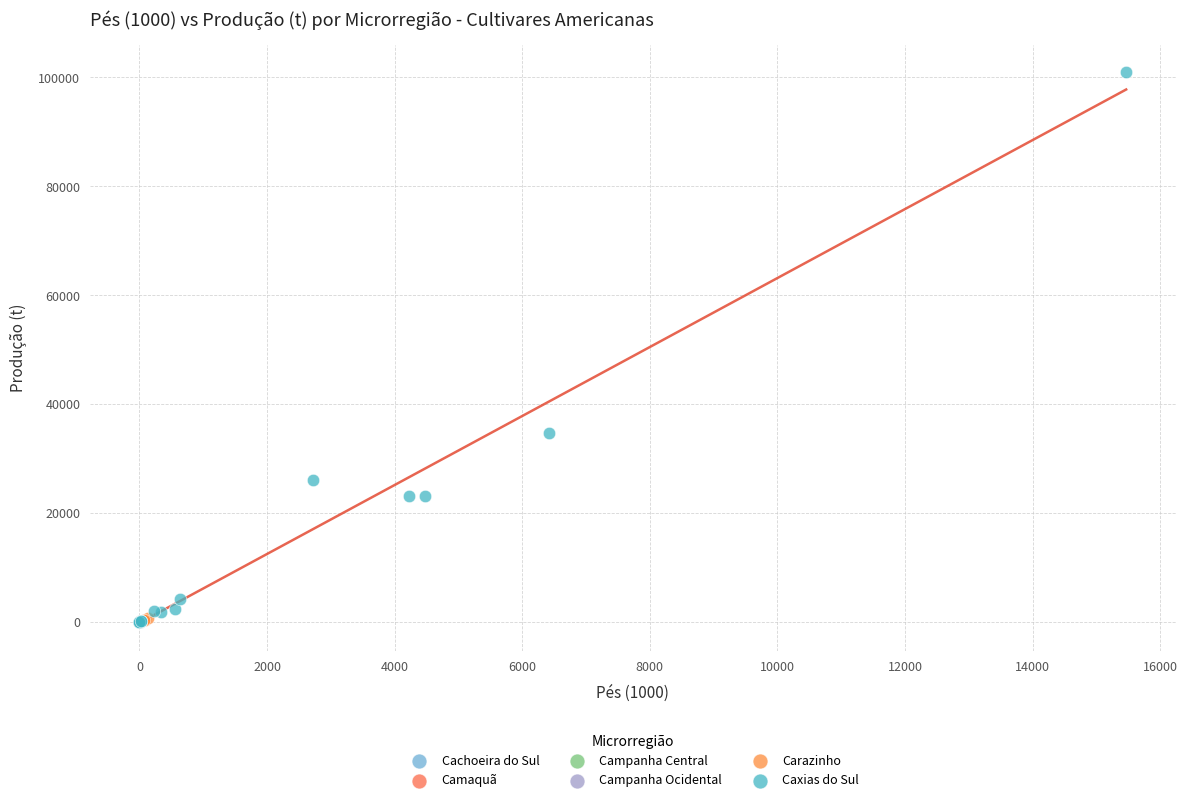

Which series has the widest spread of Y values?

Caxias do Sul